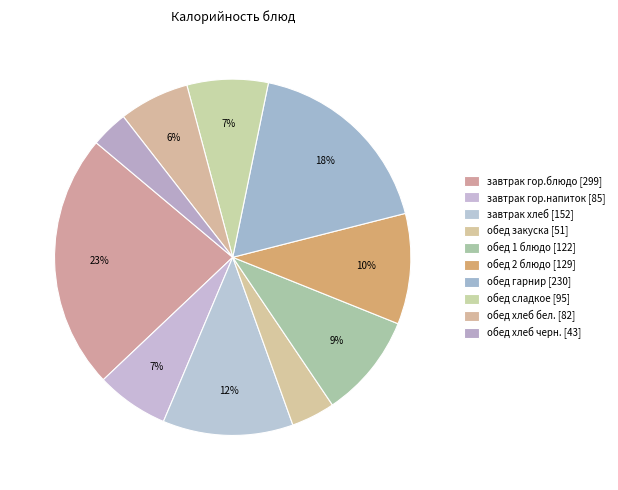

What percentage is the завтрак хлеб slice, to the nearest percent?

12%